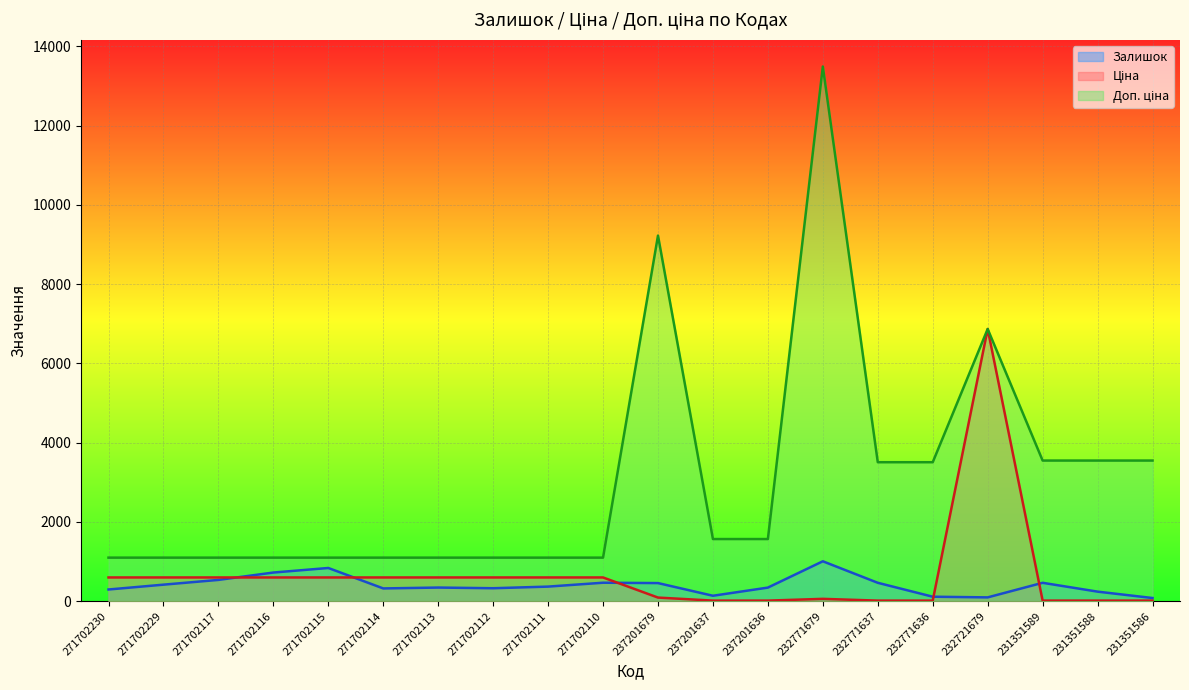

Reading left to right, what are all the values shown in this chart?

Залишок: 296.0	418.0	538.0	724.0	839.0	323.0	345.0	328.0	369.0	467.0	458.0	138.0	344.0	1008.0	465.0	114.0	97.0	465.0	242.0	81.0
Ціна: 599.9	599.9	599.9	599.9	599.9	599.9	599.9	599.9	599.9	599.9	92.3	15.7	15.7	60.0	15.6	15.6	6869.4	15.8	15.8	15.8
Доп. ціна: 1100.0	1100.0	1100.0	1100.0	1100.0	1100.0	1100.0	1100.0	1100.0	1100.0	9227.0	1569.0	1569.0	13493.2	3508.0	3508.0	6869.4	3550.0	3550.0	3550.0